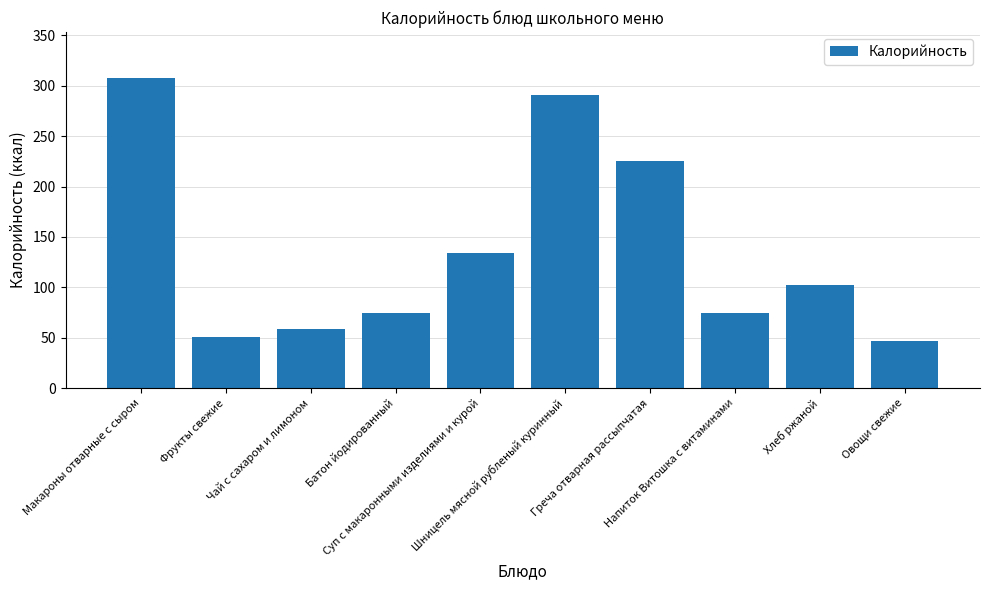

What is the greatest value displayed?

307.2